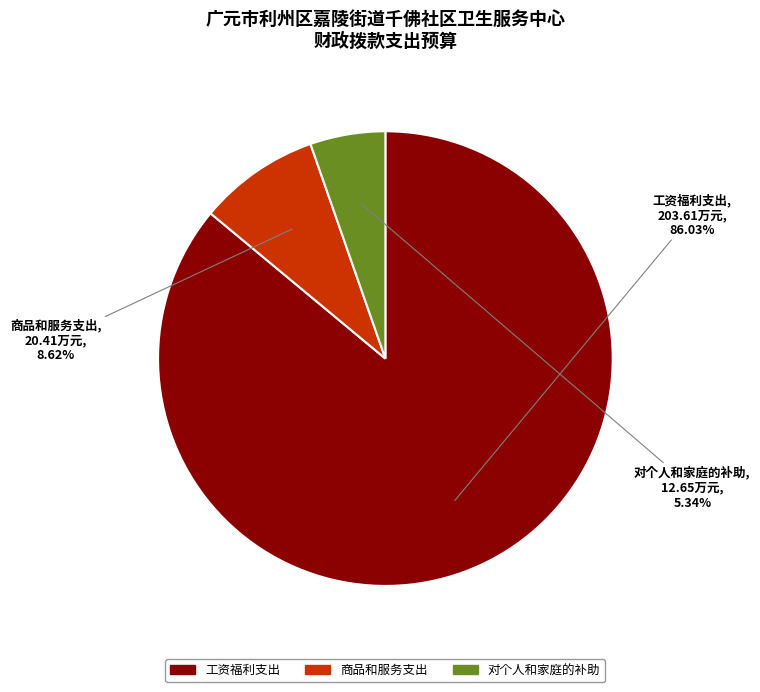

To the nearest percent, what percentage of the pie is 工资福利支出?

86%